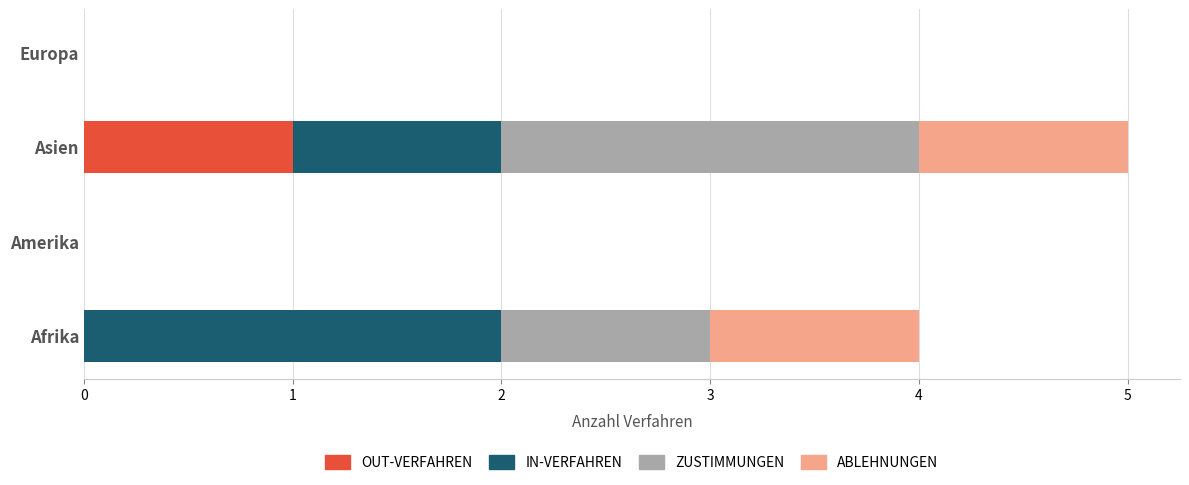

What is the total value across all series at Asien?

5